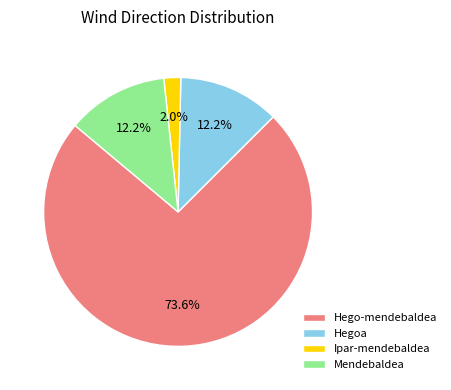

How many segments does this pie chart have?

4